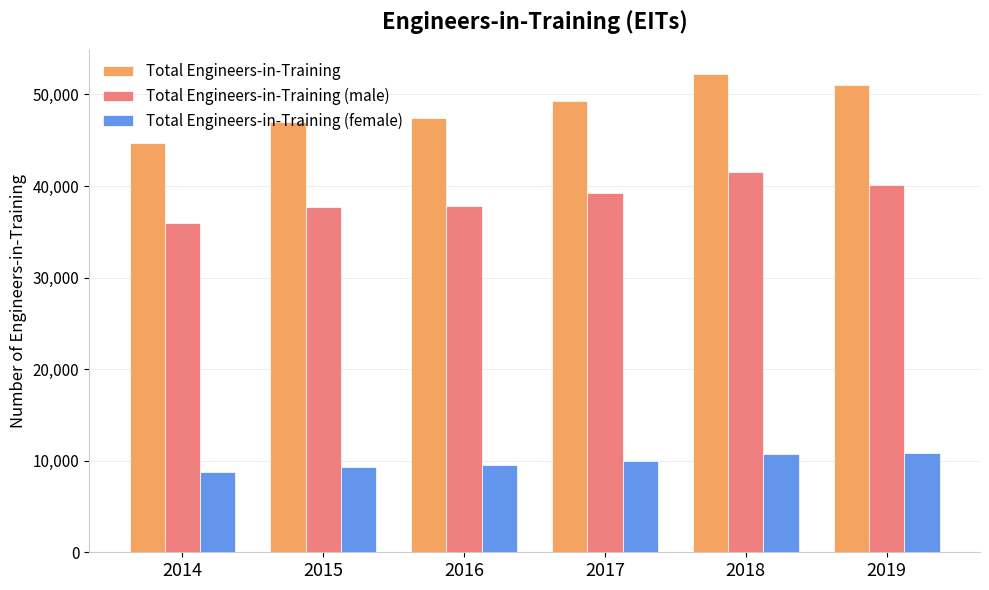

What are all the series names shown in the legend?

Total Engineers-in-Training, Total Engineers-in-Training (male), Total Engineers-in-Training (female)